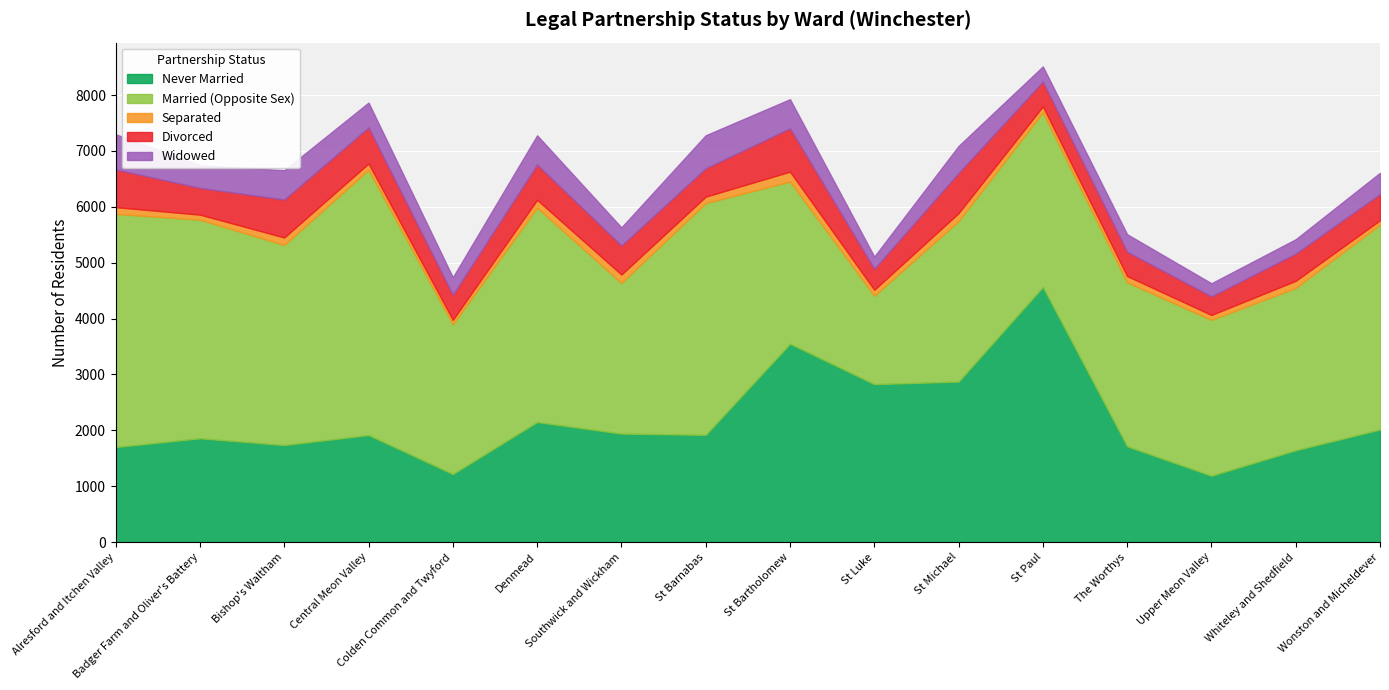

Reading left to right, list all the values displayed in this chart.

Never Married: Alresford and Itchen Valley=1701	Badger Farm and Oliver's Battery=1858	Bishop's Waltham=1737	Central Meon Valley=1916	Colden Common and Twyford=1218	Denmead=2149	Southwick and Wickham=1942	St Barnabas=1919	St Bartholomew=3550	St Luke=2827	St Michael=2872	St Paul=4566	The Worthys=1715	Upper Meon Valley=1188	Whiteley and Shedfield=1644	Wonston and Micheldever=2015
Married (Opposite Sex): Alresford and Itchen Valley=4172	Badger Farm and Oliver's Battery=3912	Bishop's Waltham=3580	Central Meon Valley=4747	Colden Common and Twyford=2678	Denmead=3836	Southwick and Wickham=2696	St Barnabas=4148	St Bartholomew=2903	St Luke=1581	St Michael=2873	St Paul=3125	The Worthys=2933	Upper Meon Valley=2789	Whiteley and Shedfield=2905	Wonston and Micheldever=3667
Separated: Alresford and Itchen Valley=121	Badger Farm and Oliver's Battery=90	Bishop's Waltham=134	Central Meon Valley=112	Colden Common and Twyford=81	Denmead=140	Southwick and Wickham=150	St Barnabas=115	St Bartholomew=176	St Luke=107	St Michael=142	St Paul=106	The Worthys=113	Upper Meon Valley=88	Whiteley and Shedfield=127	Wonston and Micheldever=78
Divorced: Alresford and Itchen Valley=675	Badger Farm and Oliver's Battery=479	Bishop's Waltham=680	Central Meon Valley=646	Colden Common and Twyford=450	Denmead=632	Southwick and Wickham=520	St Barnabas=507	St Bartholomew=776	St Luke=377	St Michael=719	St Paul=444	The Worthys=434	Upper Meon Valley=333	Whiteley and Shedfield=487	Wonston and Micheldever=468
Widowed: Alresford and Itchen Valley=630	Badger Farm and Oliver's Battery=404	Bishop's Waltham=524	Central Meon Valley=444	Colden Common and Twyford=312	Denmead=522	Southwick and Wickham=324	St Barnabas=591	St Bartholomew=521	St Luke=218	St Michael=483	St Paul=271	The Worthys=314	Upper Meon Valley=234	Whiteley and Shedfield=257	Wonston and Micheldever=381